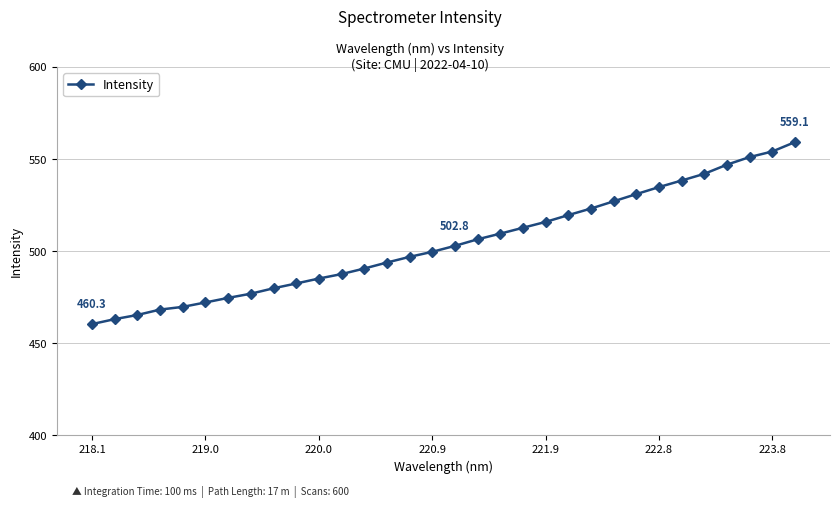

What is the difference between the maximum and minimum values?

98.8